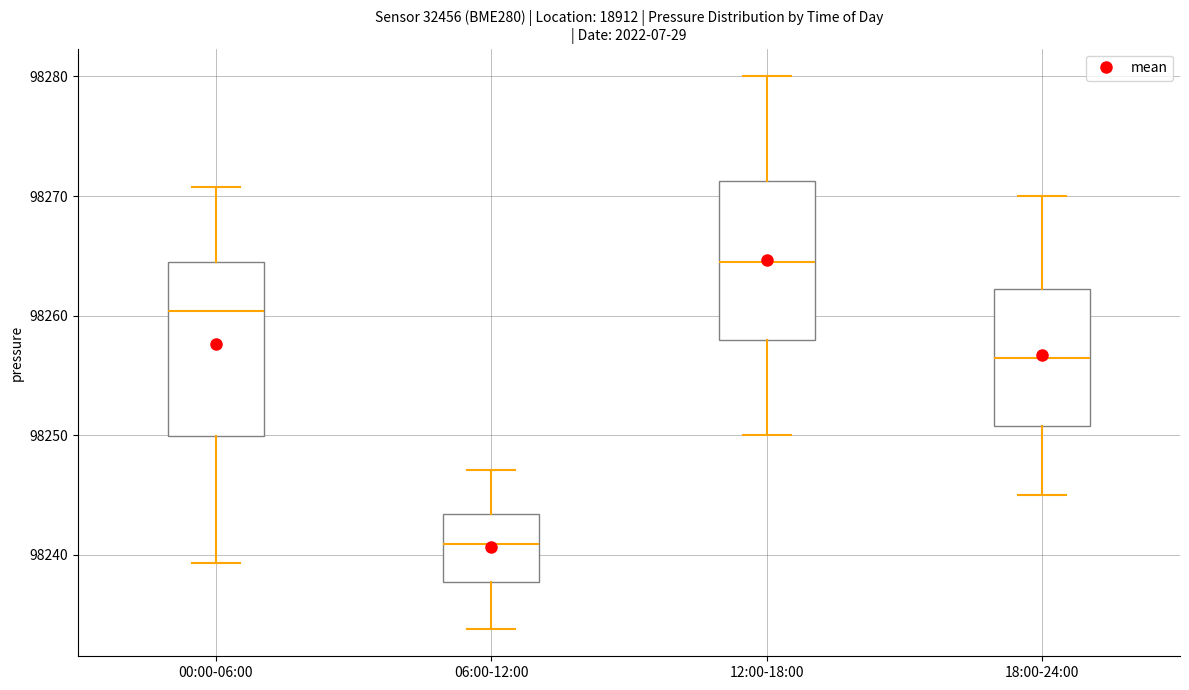

Comparing the boxes themselves (not the whiskers), which one is the tallest?

00:00-06:00